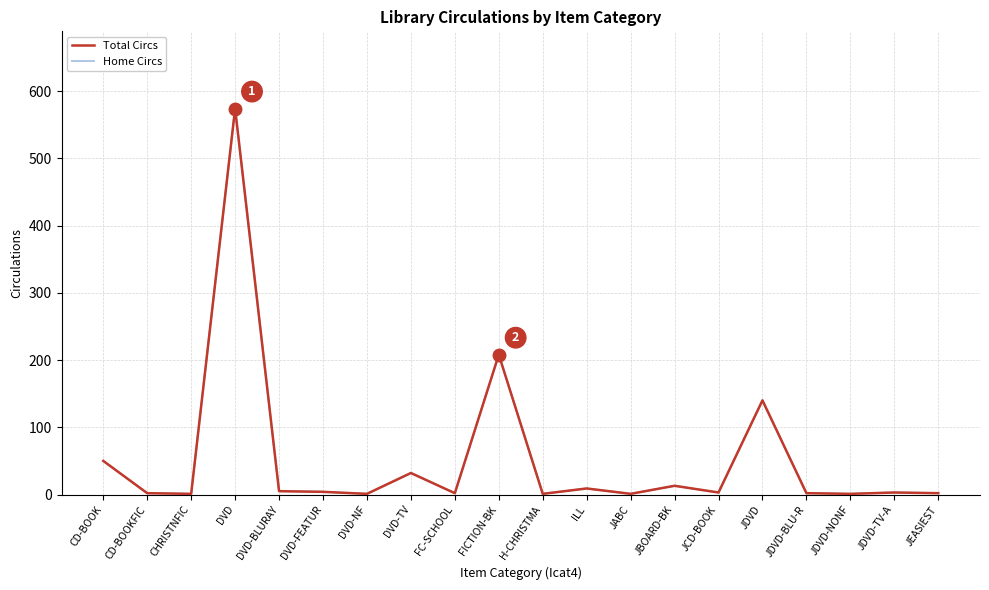

Which series changed the most between JCD-BOOK and JEASIEST?

Total Circs